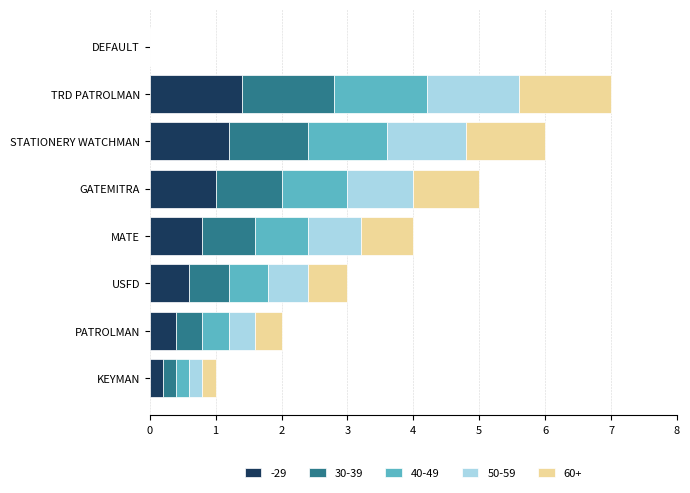

The value of -29 at TRD PATROLMAN is 0.5. True or false?

False